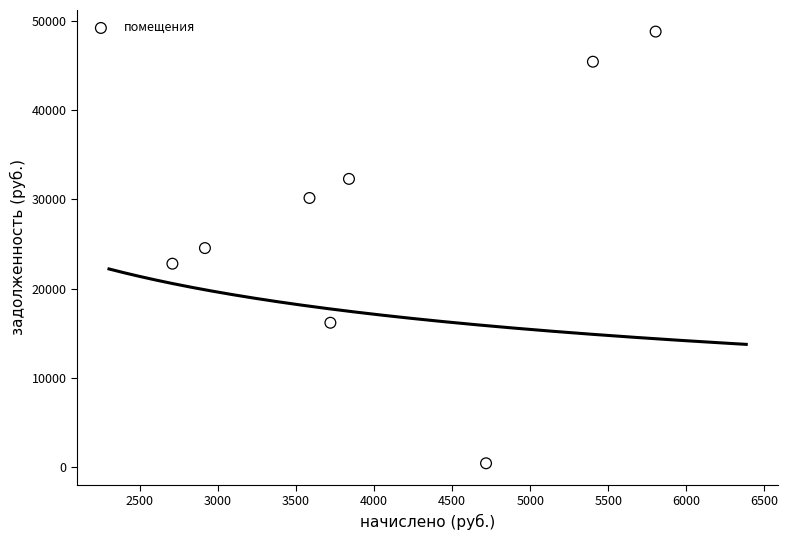

What is the range of Y values (max minus min)?

48446.9